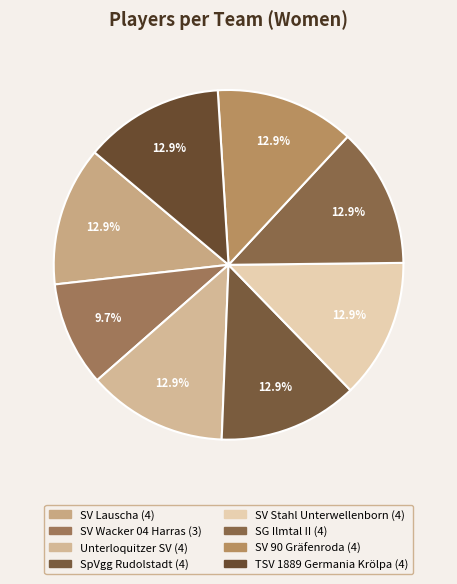

Does SV Wacker 04 Harras account for over 50% of the chart?

No